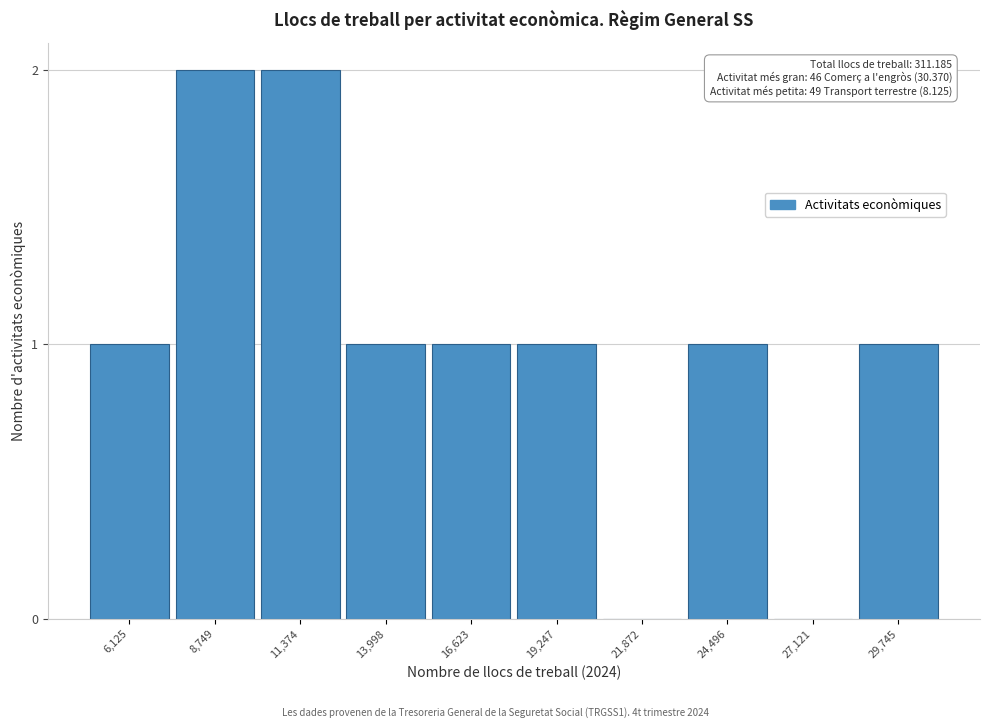

Is it true that the value at 27,121 is 0?

True